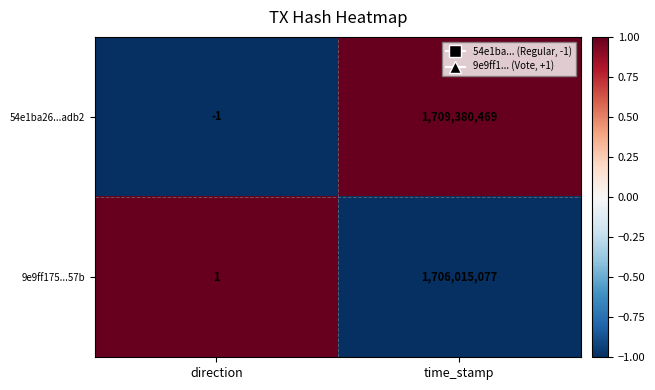

At which category is the sum across all series the highest?

time_stamp